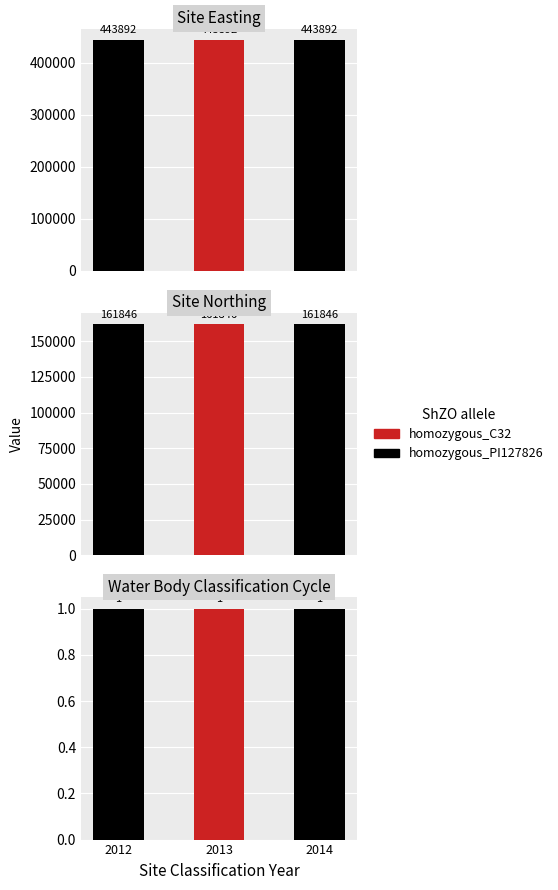

True or false: Site Easting has a value of 678806 at 2012.

False